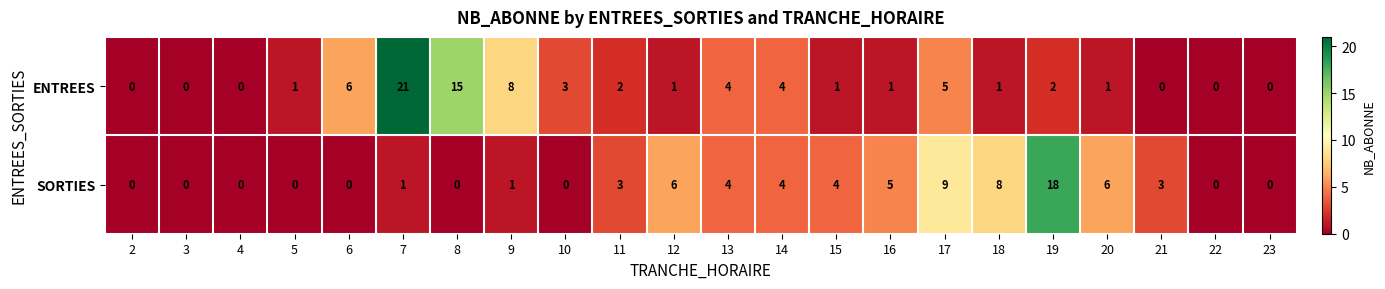

What is the difference between the ENTREES values at 17 and 21?

5